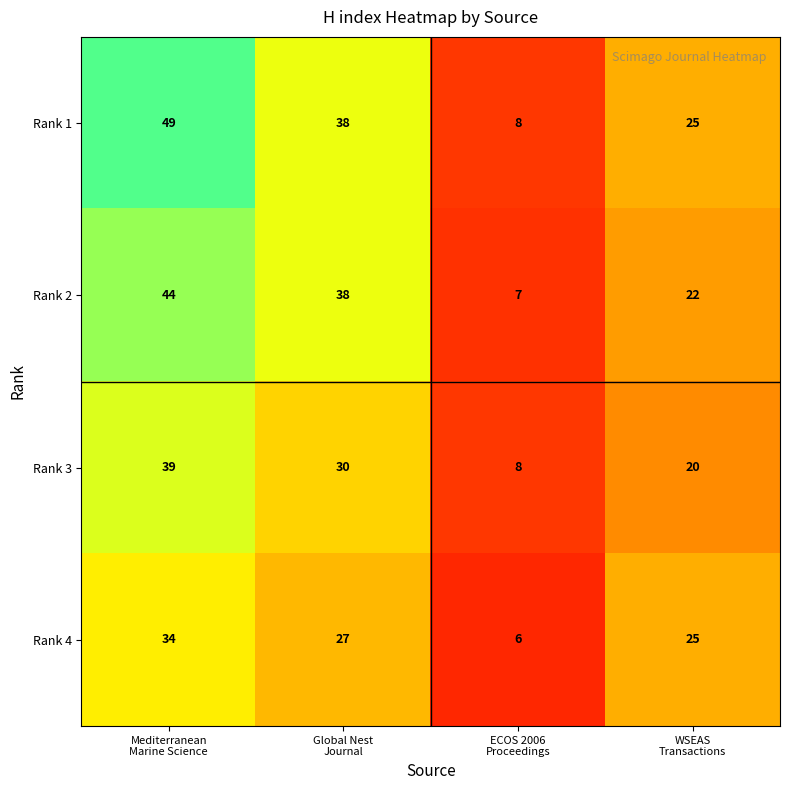

Count the Rank 1 values in the range 25 to 49.

3